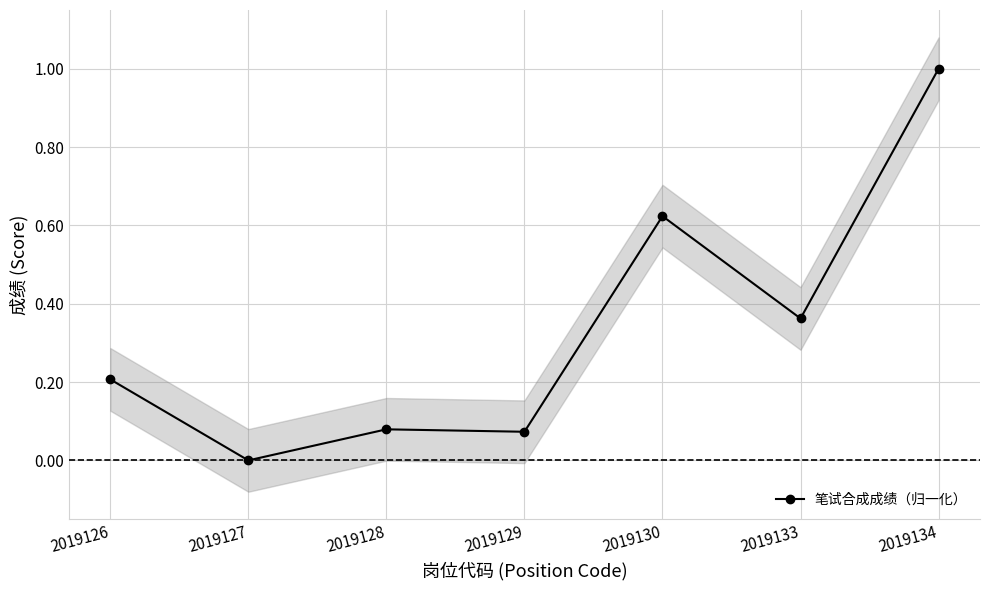

What is the value of the 3rd point from the left?

0.1